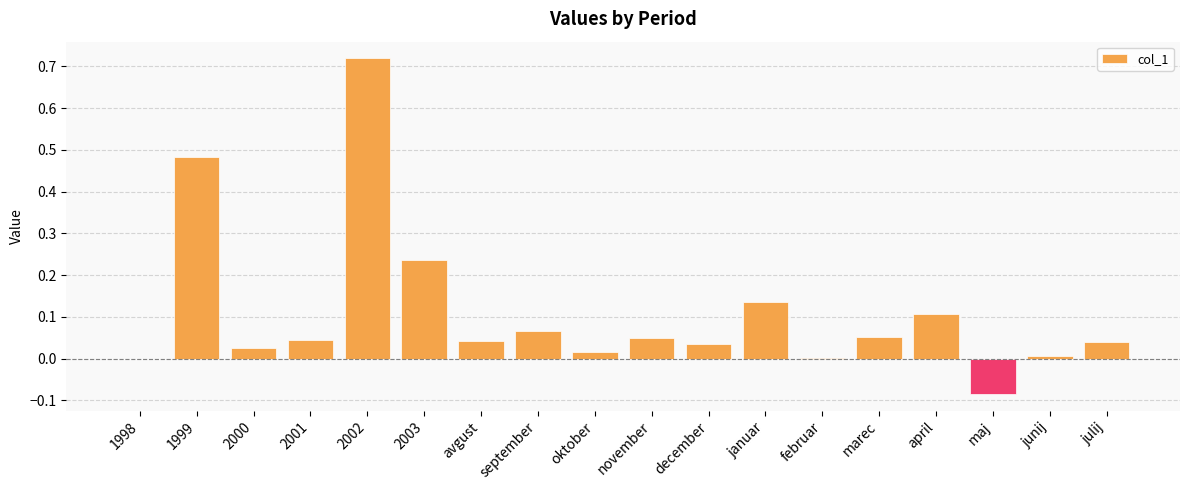

What is the sum of all values?

2.0